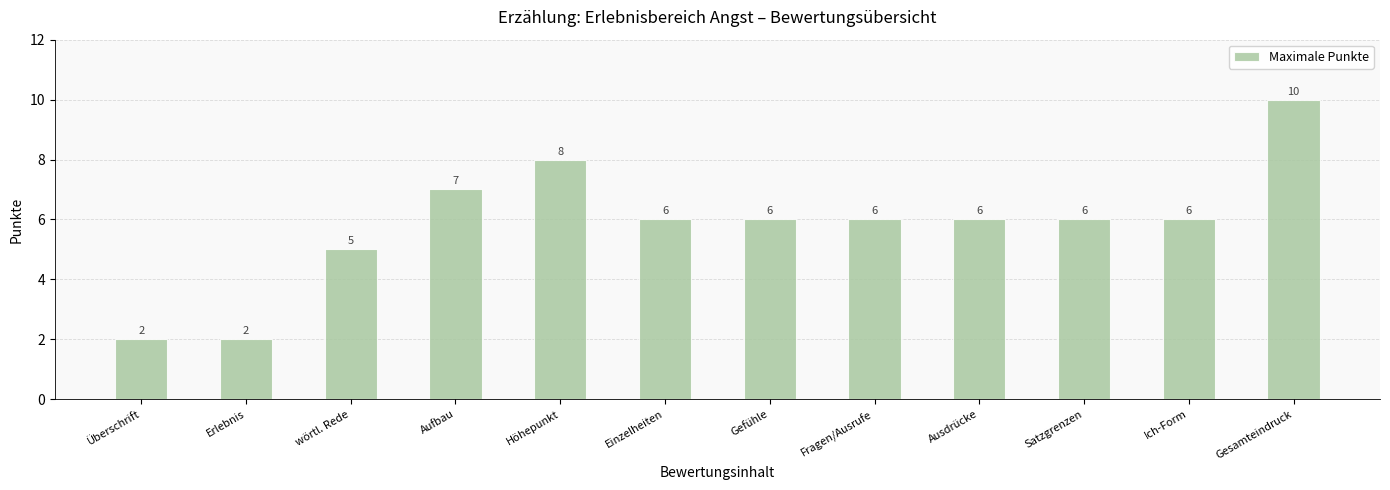

What is the average value?

6